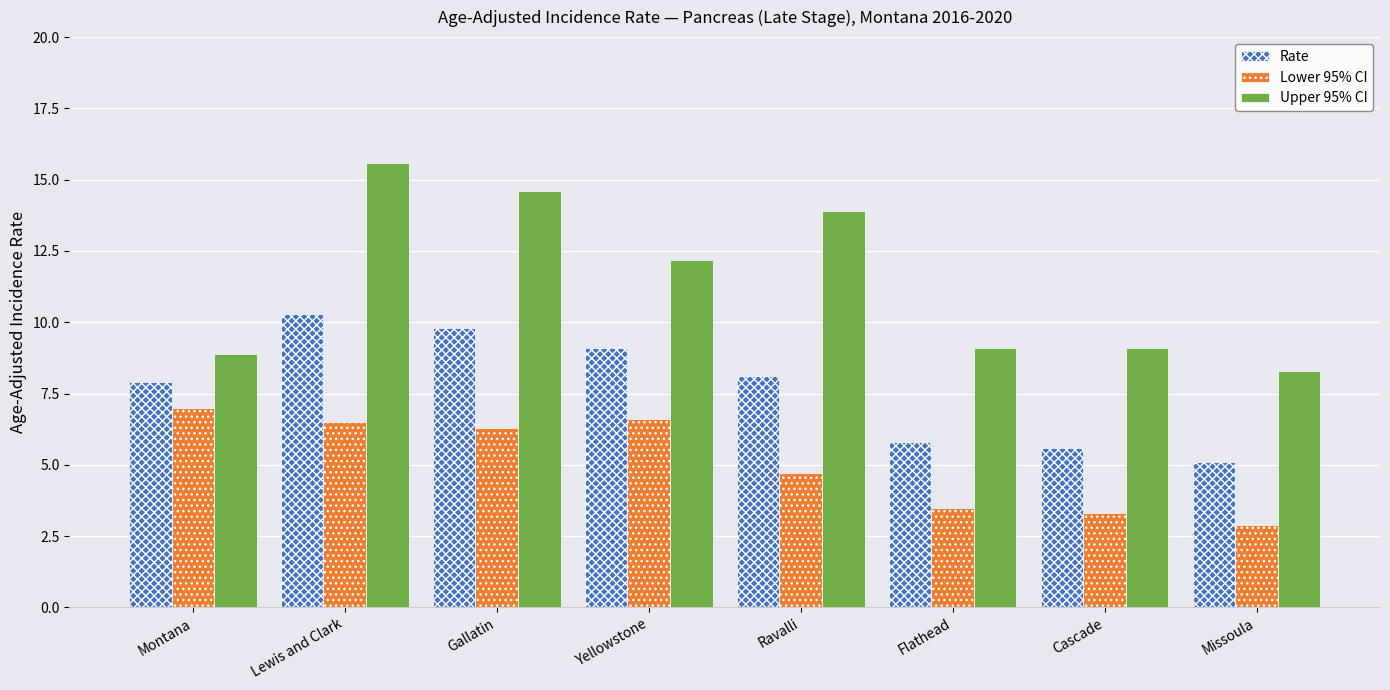

What position from the left is Lewis and Clark?

2